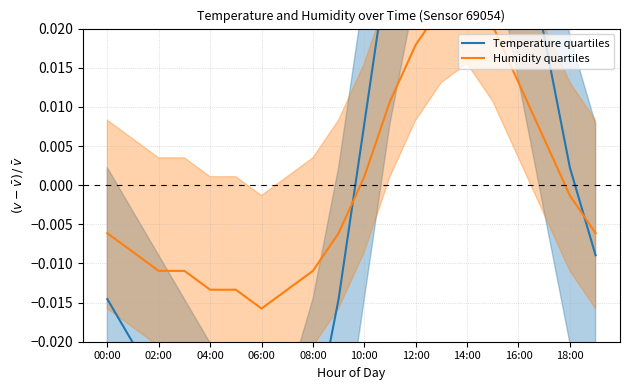

True or false: Temperature quartiles has more than 2 points higher than both neighbors.

False